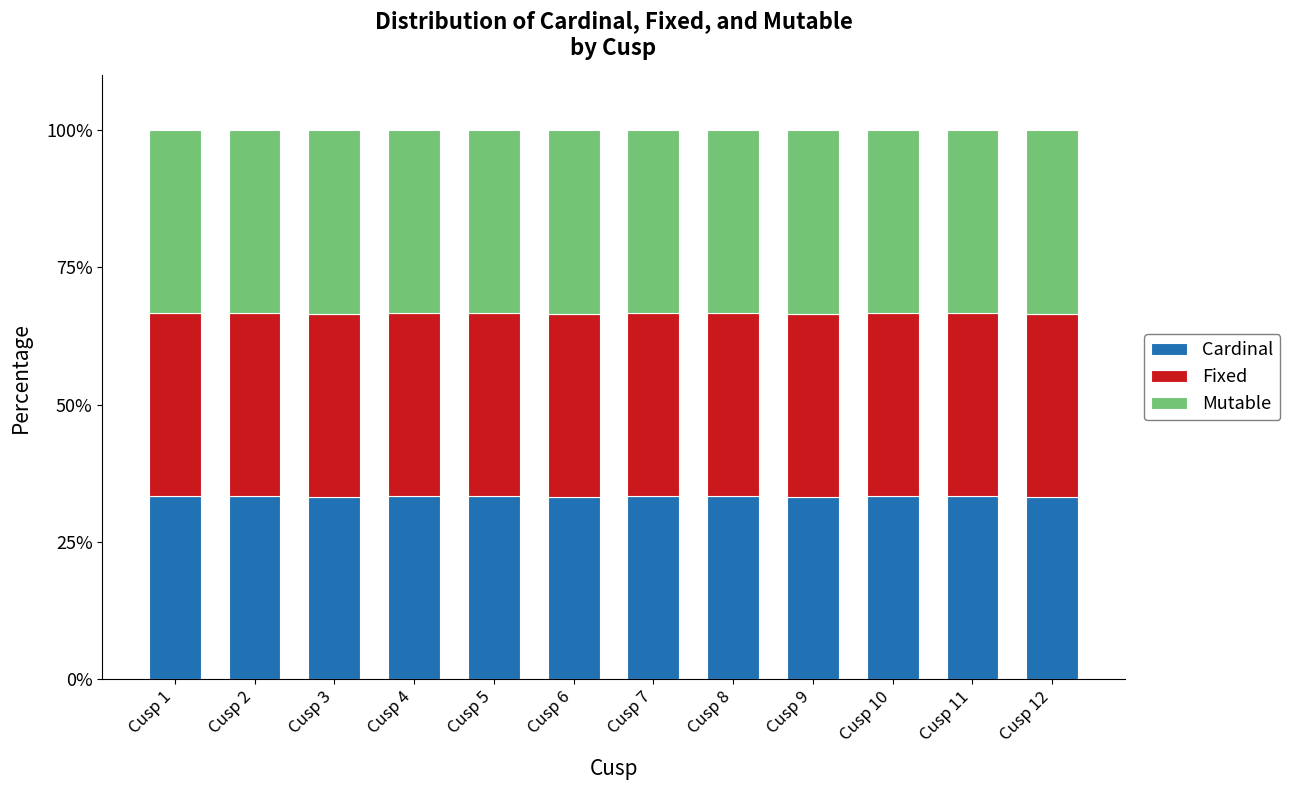

What is the total value across all series at Cusp 6?

100.0